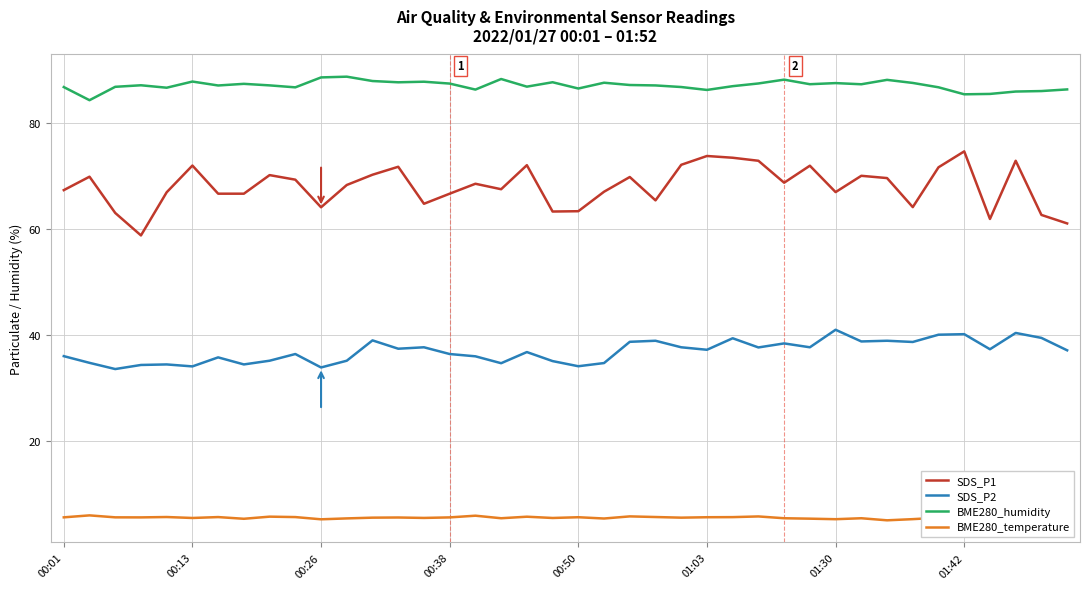

What is the minimum value shown in the chart?

5.1